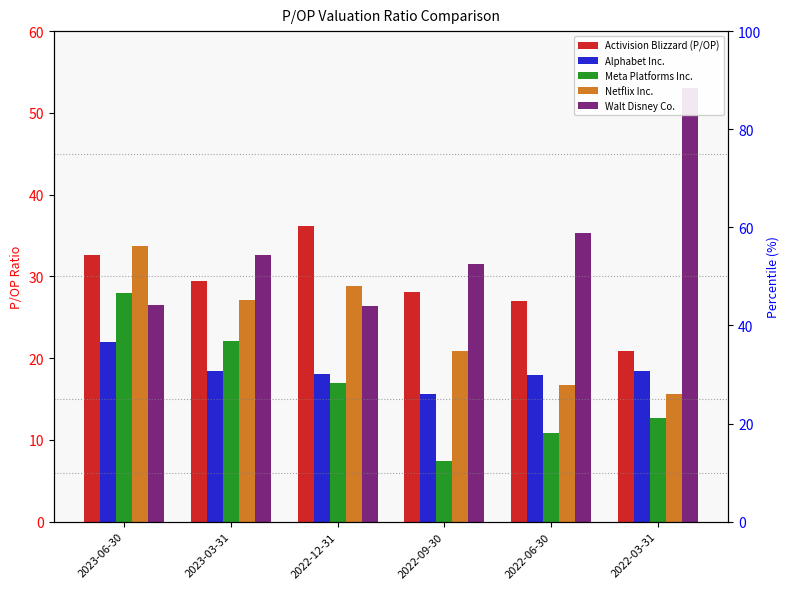

What is the label of the 5th bar from the left?

2022-06-30